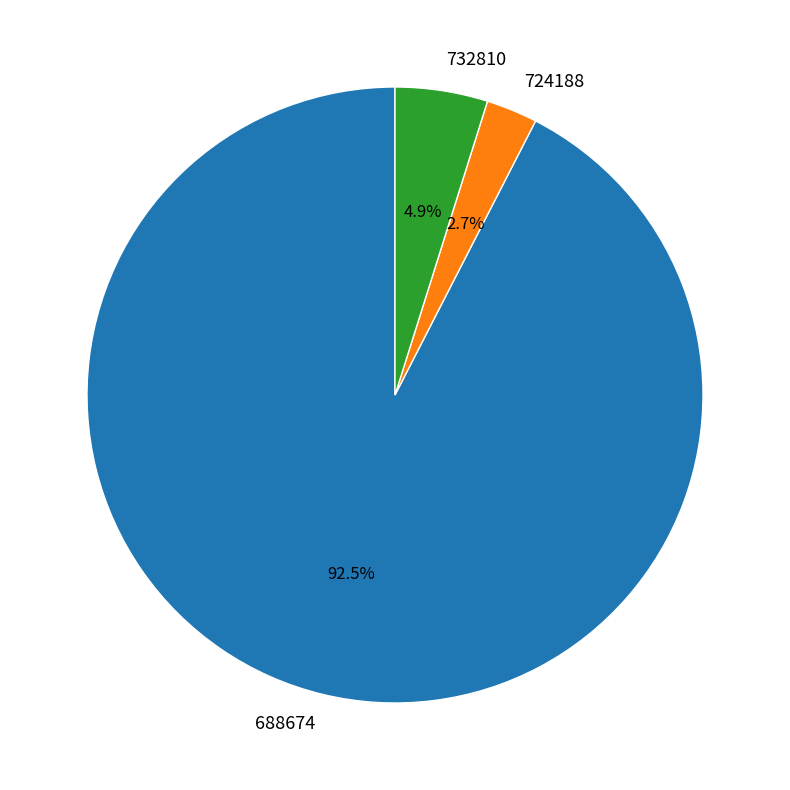

Which category has the biggest portion of the pie?

688674